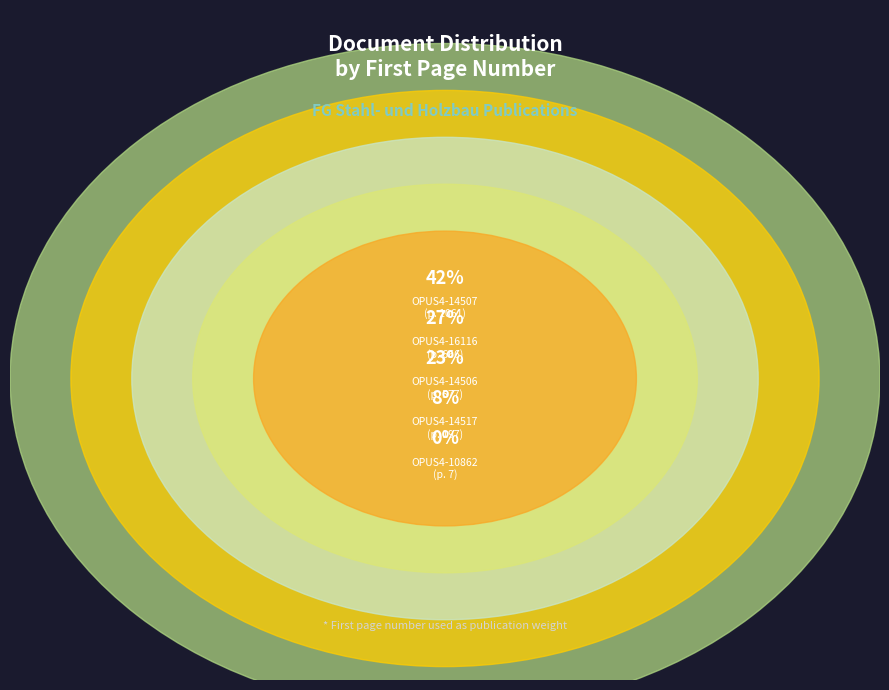

Approximately how many times larger is the value at OPUS4-14506 compared to OPUS4-10862?

82.4